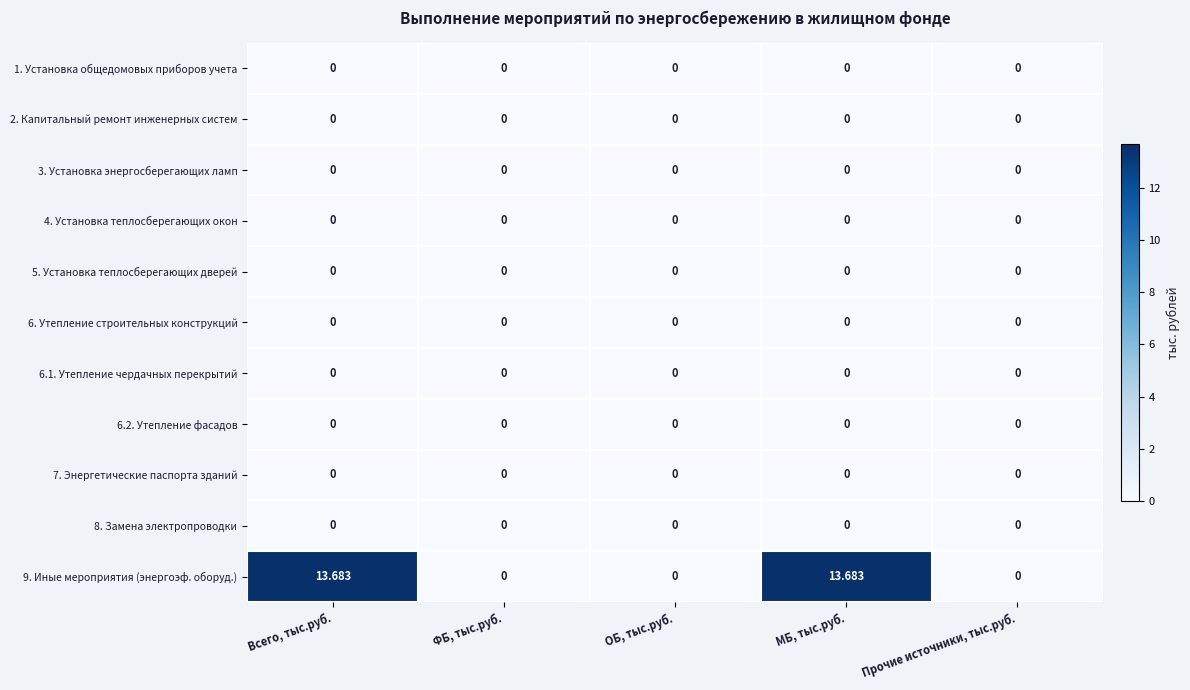

Which category has the highest value across all series?

Всего, тыс.руб.